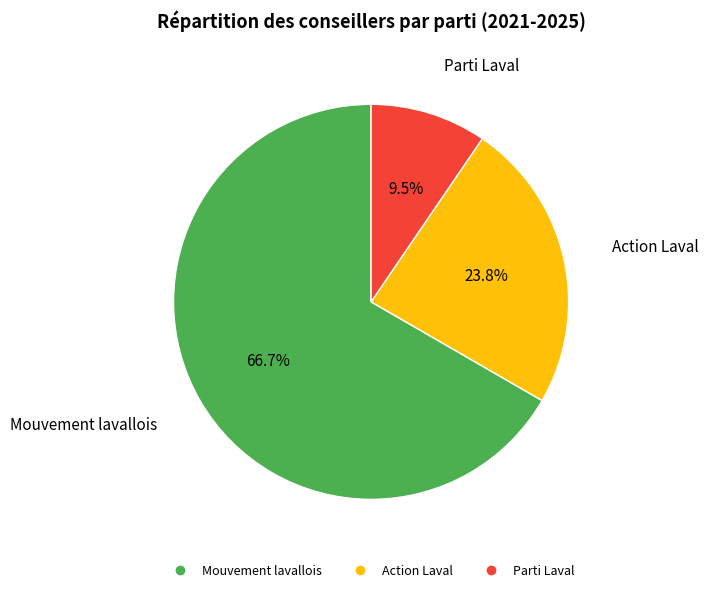

To the nearest percent, what is the difference between the largest and smallest slice percentages?

57%